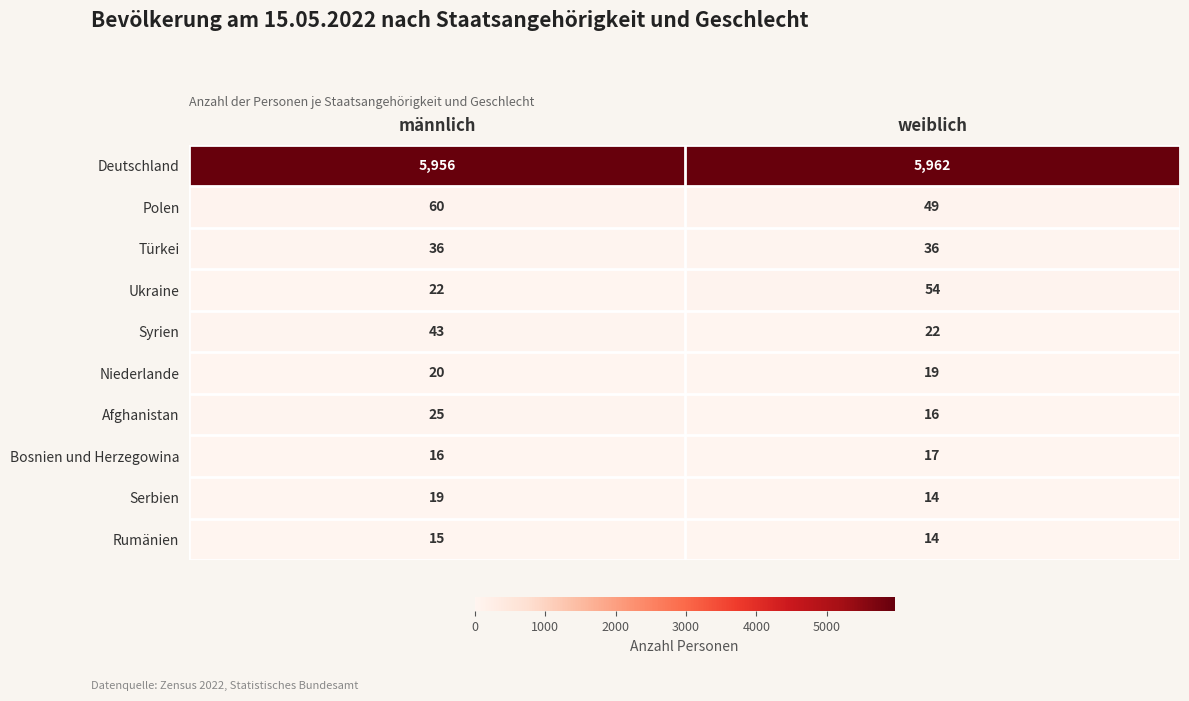

Reading right to left, list all the values displayed in this chart.

Deutschland: 5962	5956
Polen: 49	60
Türkei: 36	36
Ukraine: 54	22
Syrien: 22	43
Niederlande: 19	20
Afghanistan: 16	25
Bosnien und Herzegowina: 17	16
Serbien: 14	19
Rumänien: 14	15